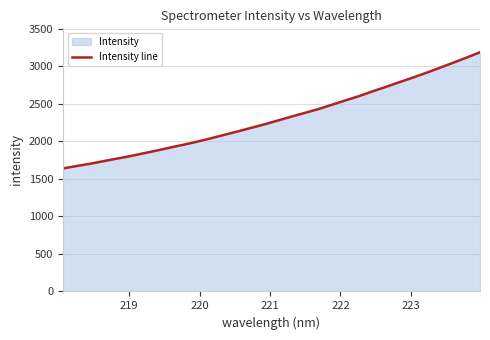

How many lines are shown in the chart?

1